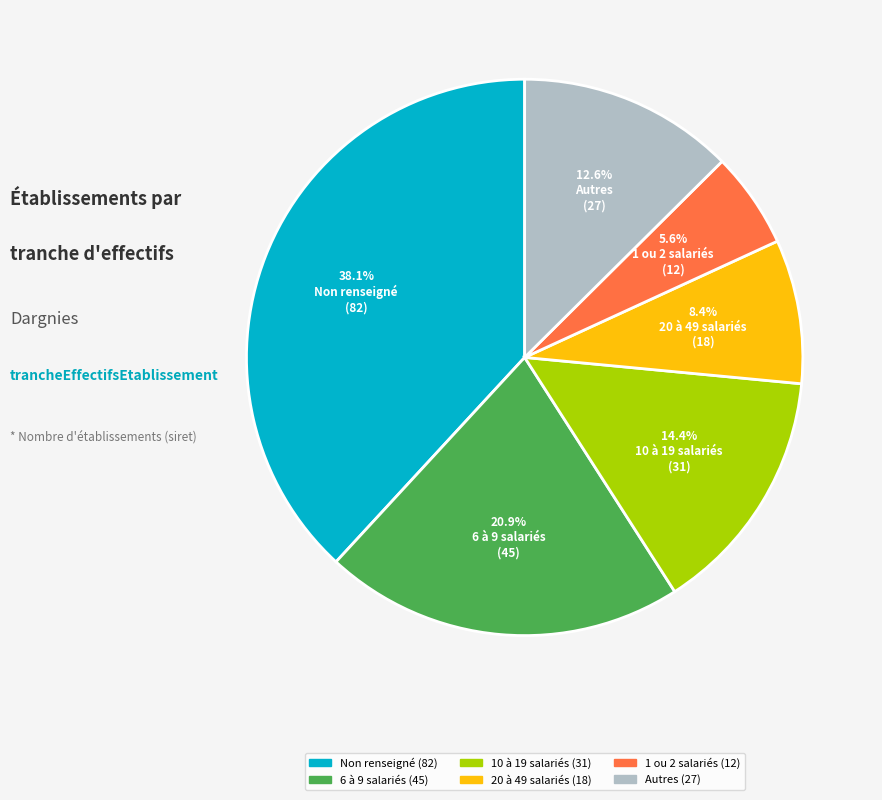

What percentage do 1 ou 2 salariés and 6 à 9 salariés together represent?

26.5%